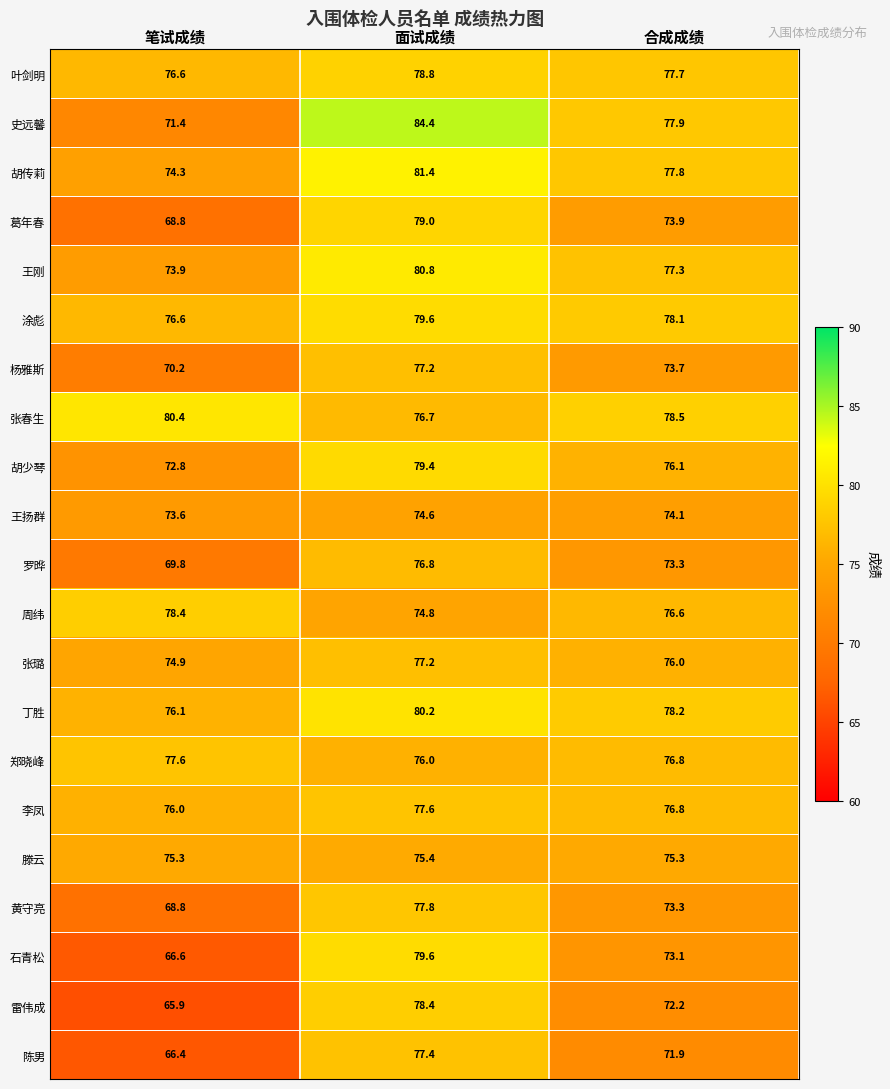

Is the value of 李凤 at 笔试成绩 greater than the value of 黄守亮 at 笔试成绩?

Yes